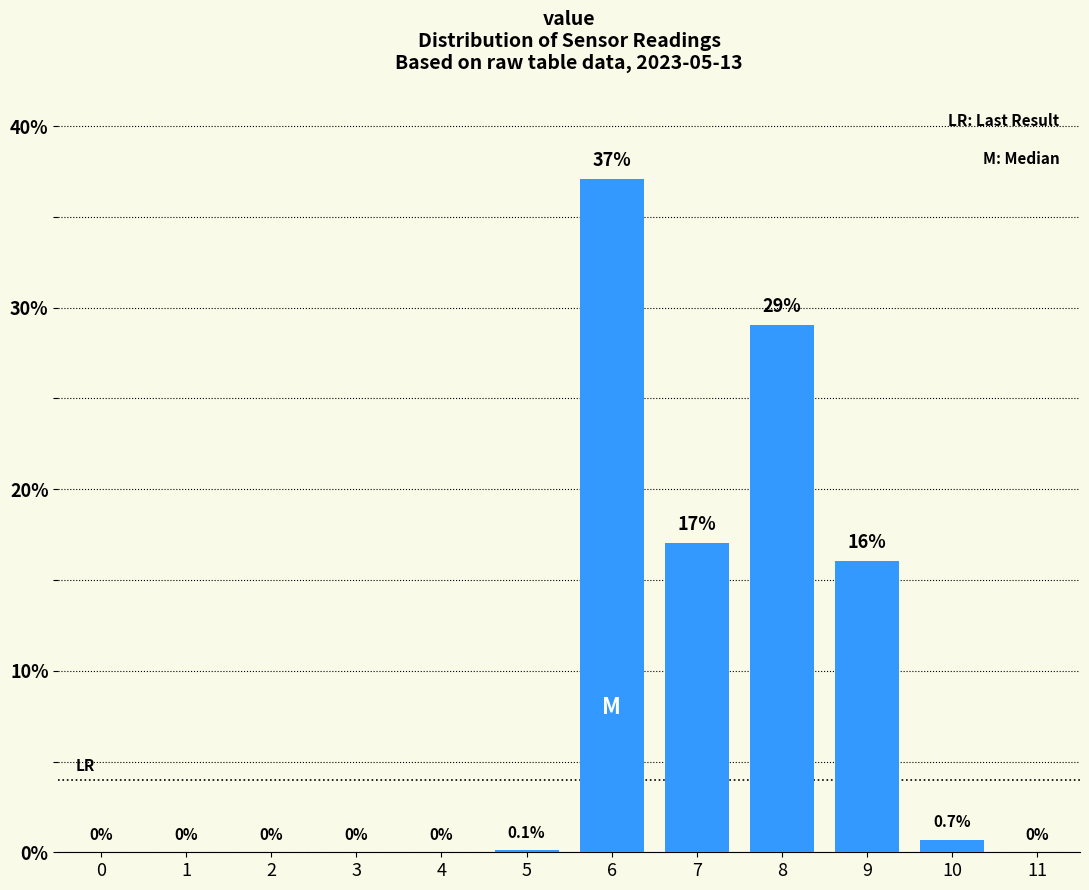

Reading left to right, transcribe all the data shown in this chart.

0=0.0	1=0.0	2=0.0	3=0.0	4=0.0	5=0.1	6=37.1	7=17.0	8=29.1	9=16.0	10=0.7	11=0.0